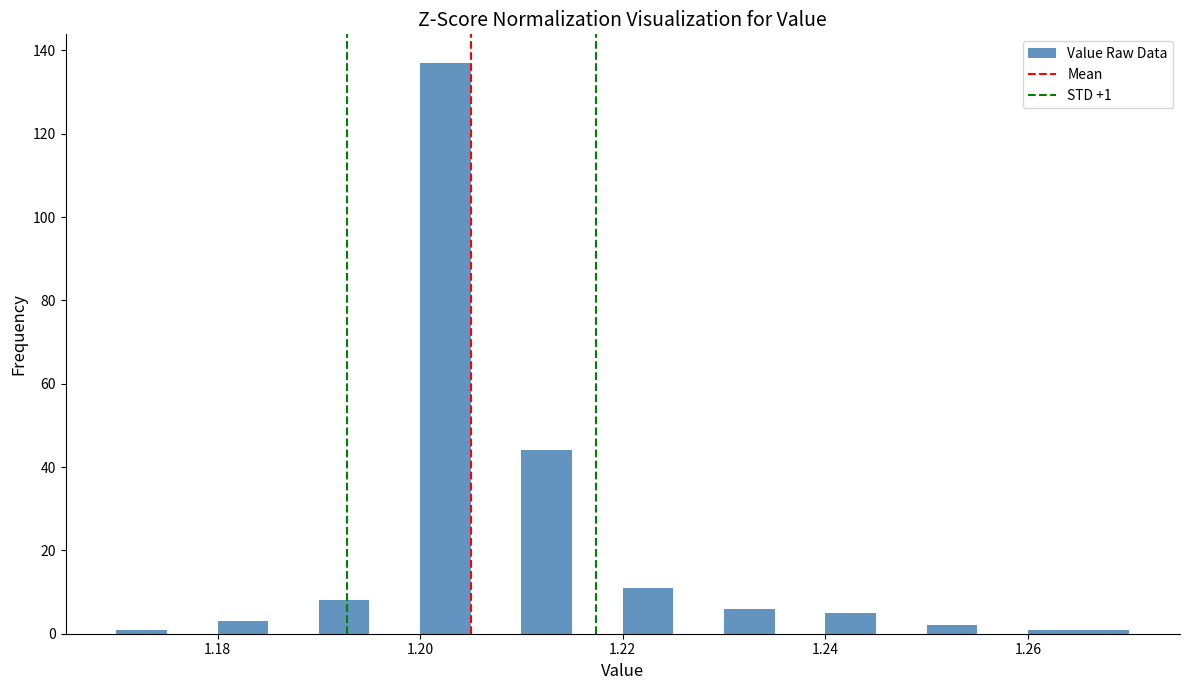

Read against the x-axis, roughly where is the centre of the tallest bar?

1.202